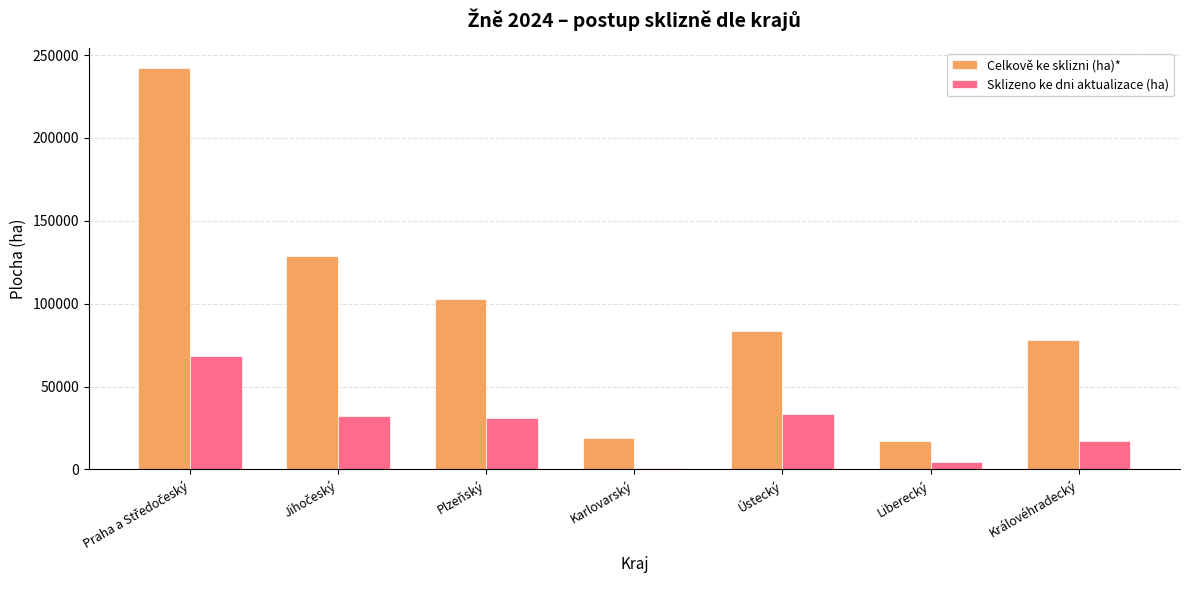

List the series in order of their peak value, highest first.

Celkově ke sklizni (ha)*, Sklizeno ke dni aktualizace (ha)